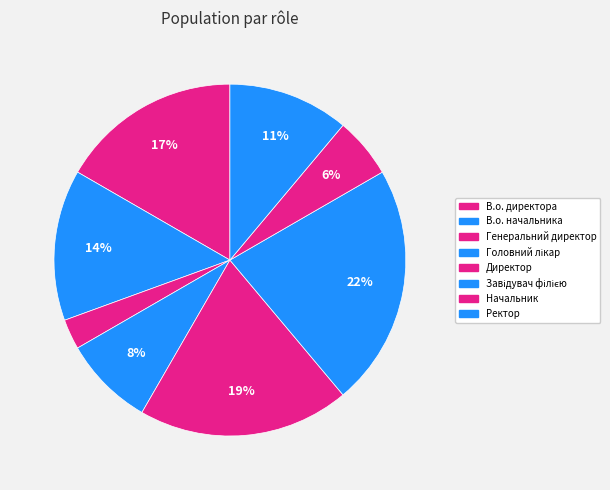

Does В.о. начальника account for over 50% of the chart?

No